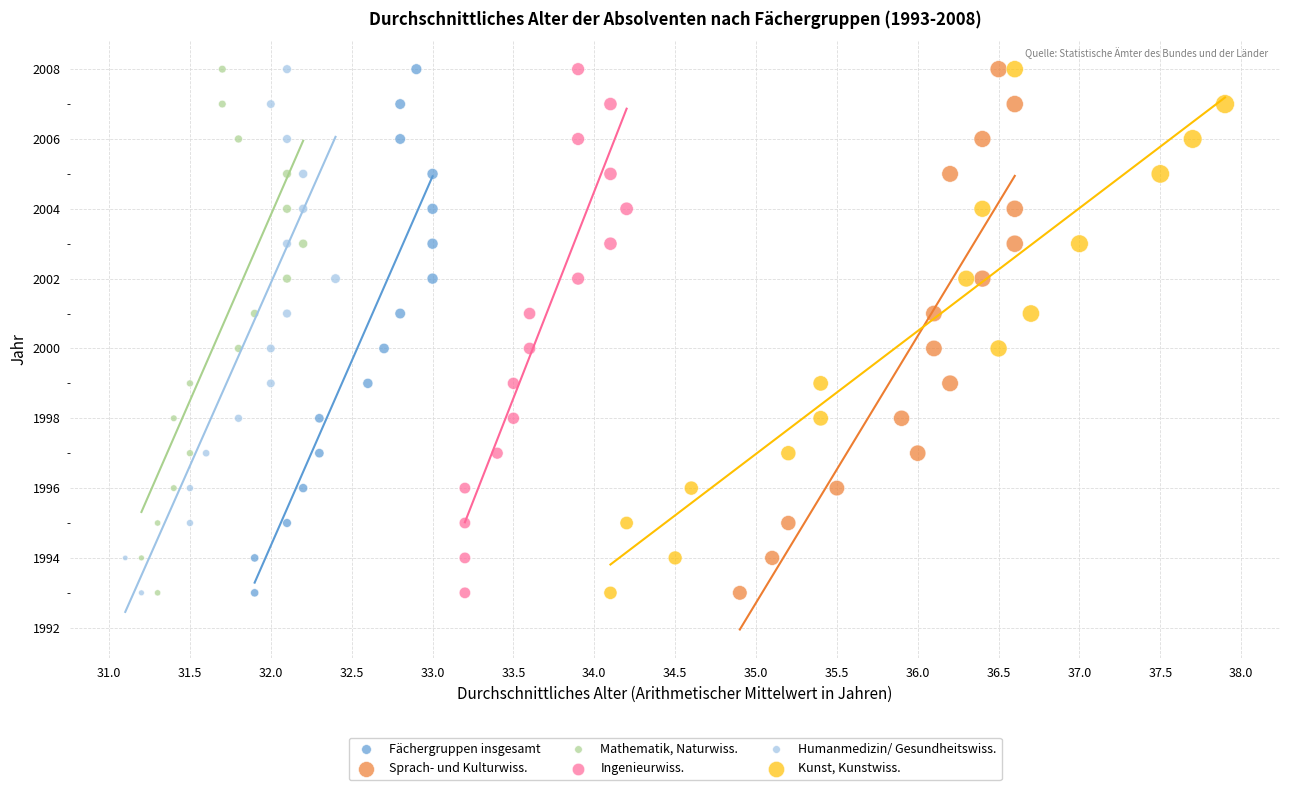

What are all the series names shown in the legend?

Fächergruppen insgesamt, Sprach- und Kulturwiss., Mathematik, Naturwiss., Ingenieurwiss., Humanmedizin/ Gesundheitswiss., Kunst, Kunstwiss.